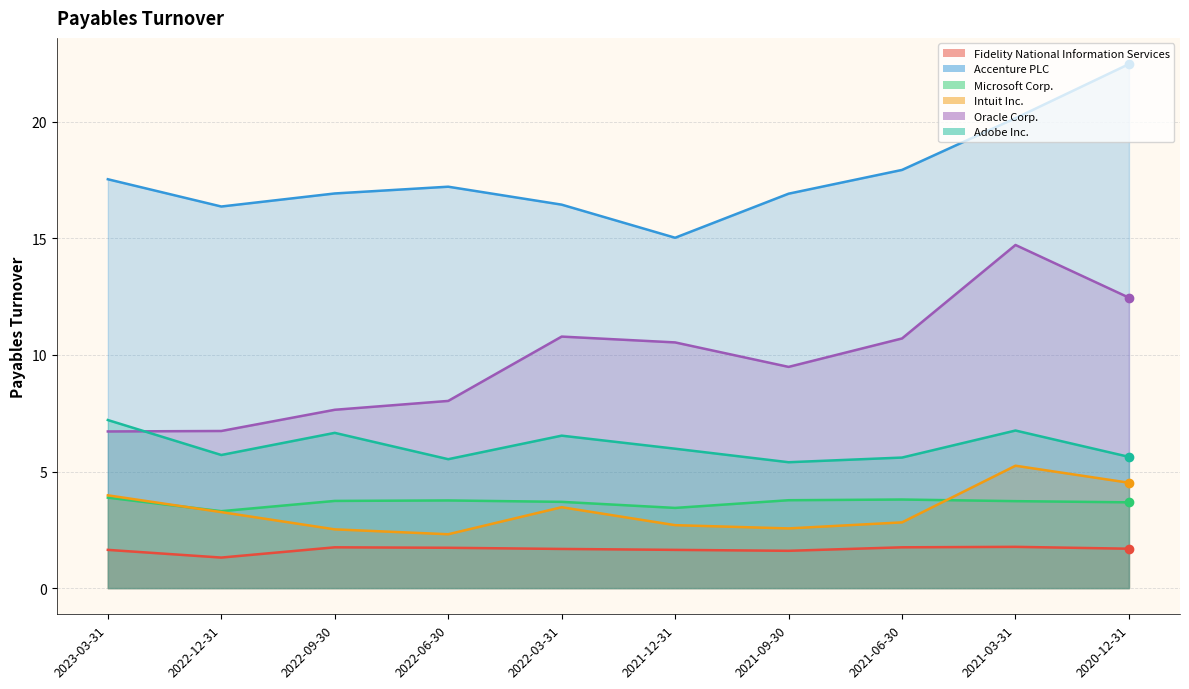

At which category does the chart reach its peak across all series?

2020-12-31